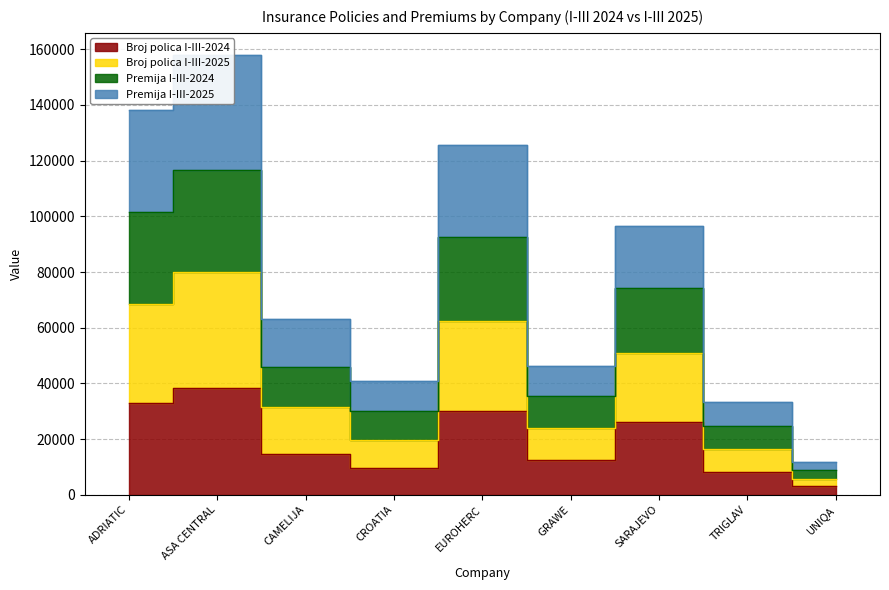

At which category does Premija I-III-2024 reach its first local valley?

CROATIA